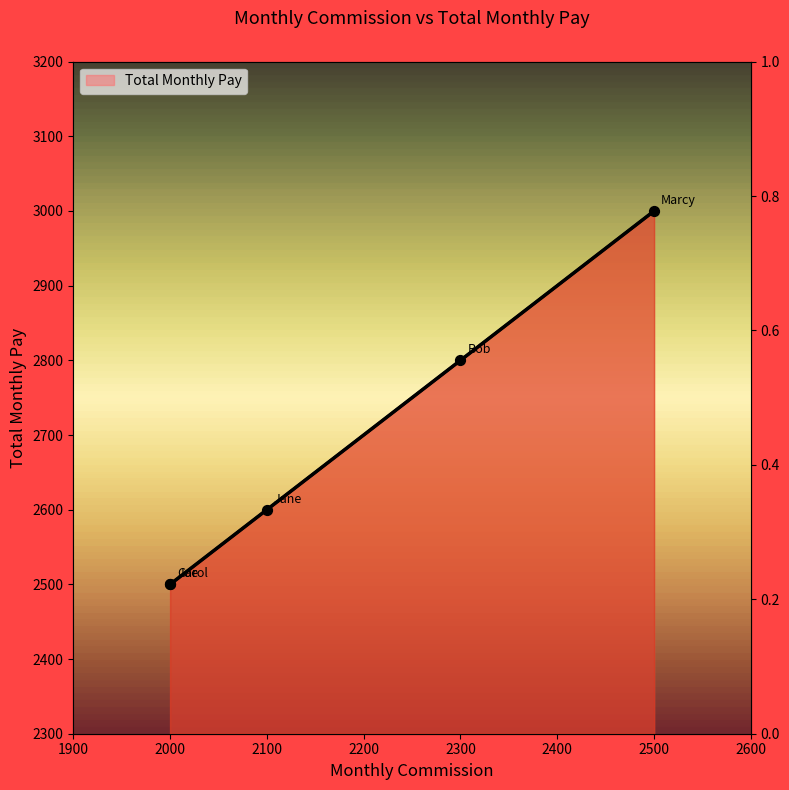

Approximately how many times larger is the value at 2000 compared to 2100?

1.0